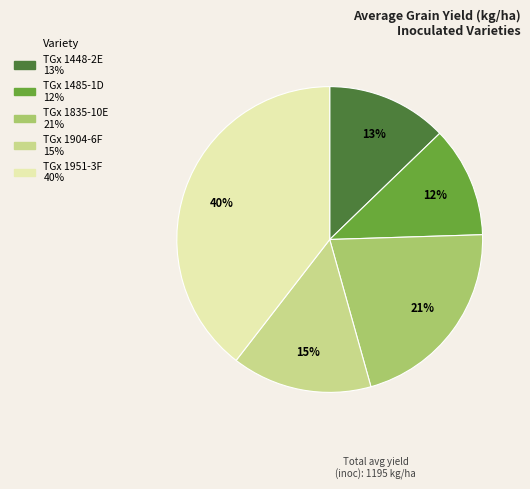

To the nearest percent, what is the difference between the TGx 1448-2E and TGx 1835-10E slice percentages?

8%